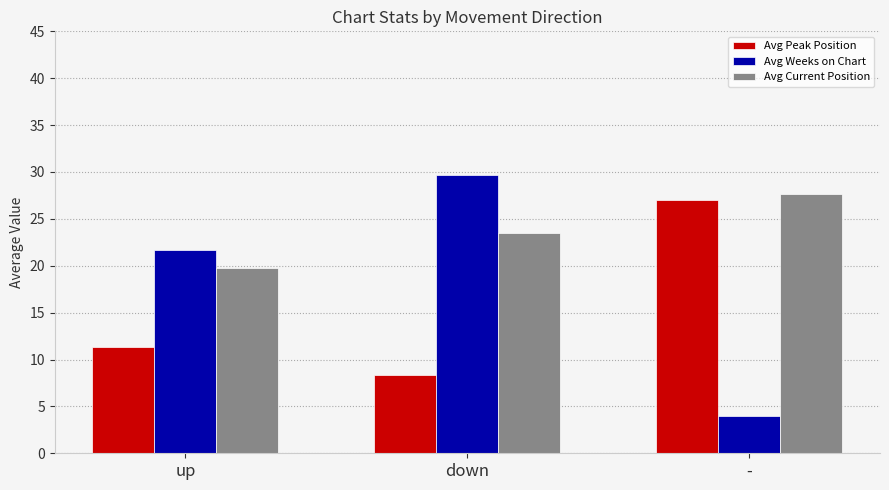

Reading left to right, list all the values displayed in this chart.

Avg Peak Position: up=11.4	down=8.4	-=27.0
Avg Weeks on Chart: up=21.7	down=29.7	-=4.0
Avg Current Position: up=19.8	down=23.5	-=27.7